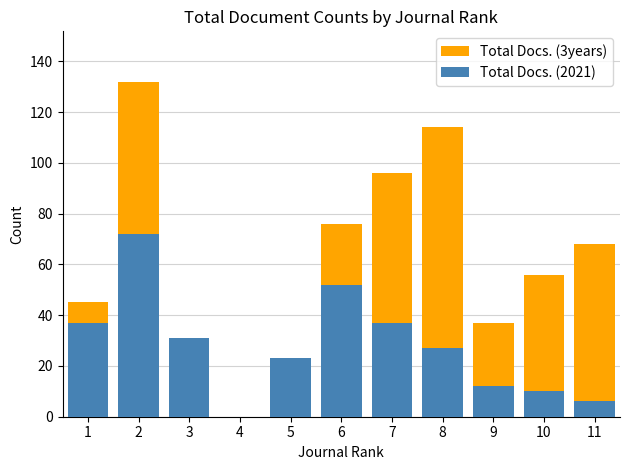

Where does the Total Docs. (2021) series first go above 27?

1